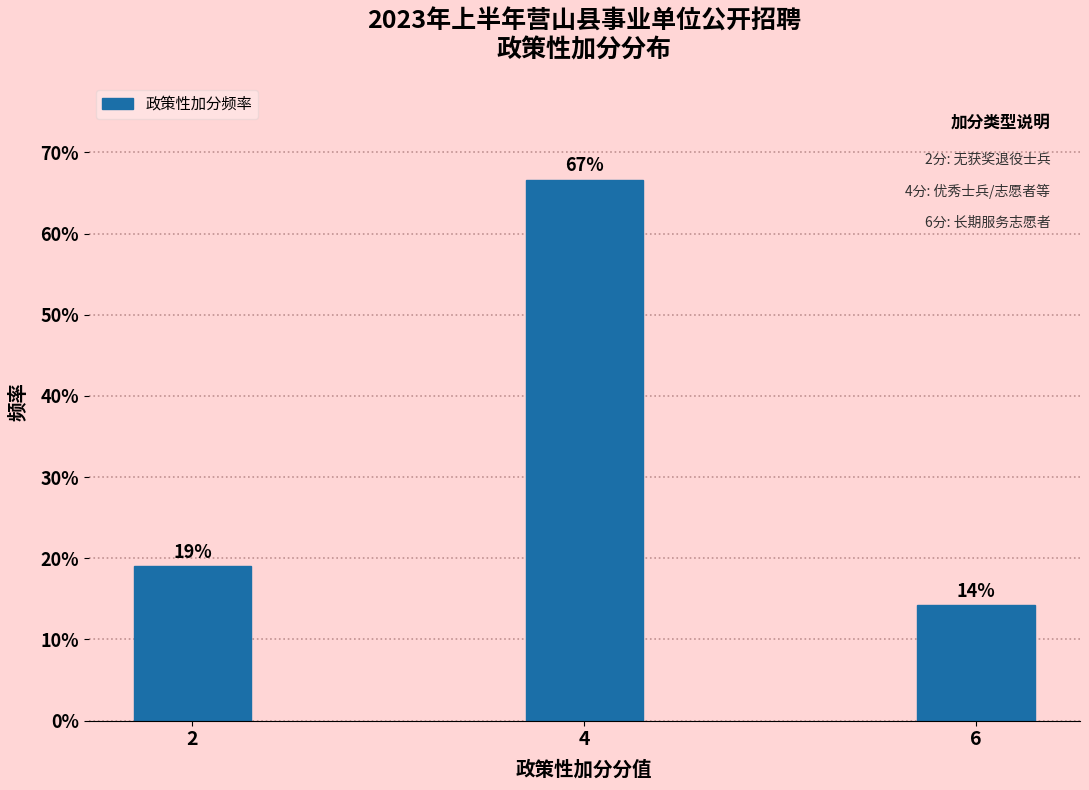

True or false: the data shows 66.7 at 4.

True